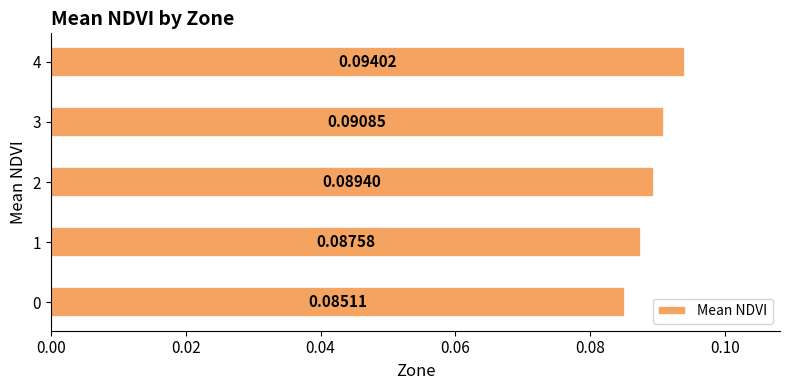

Between 3 and 2, which is larger?

3